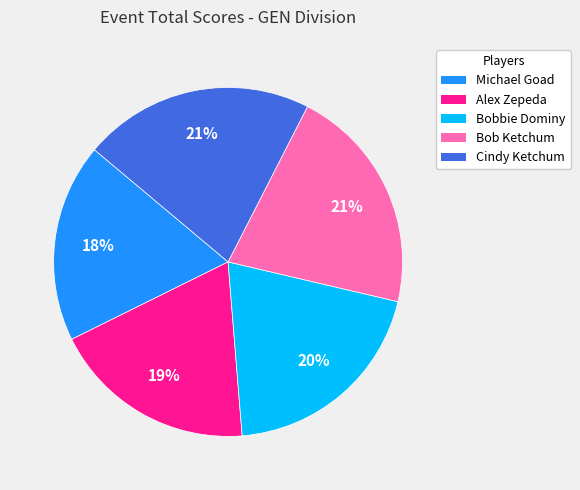

Do Alex Zepeda and Cindy Ketchum together represent more than half of the pie?

No